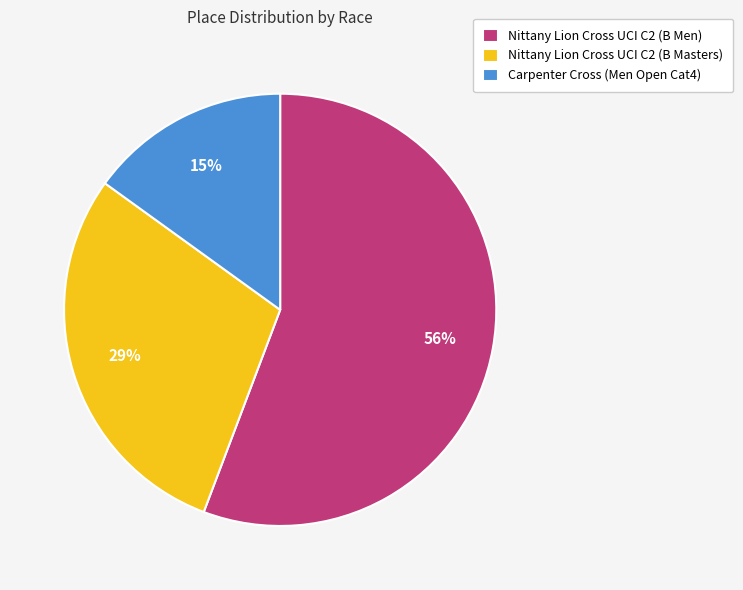

Which slice is the largest?

Nittany Lion Cross UCI C2 (B Men)